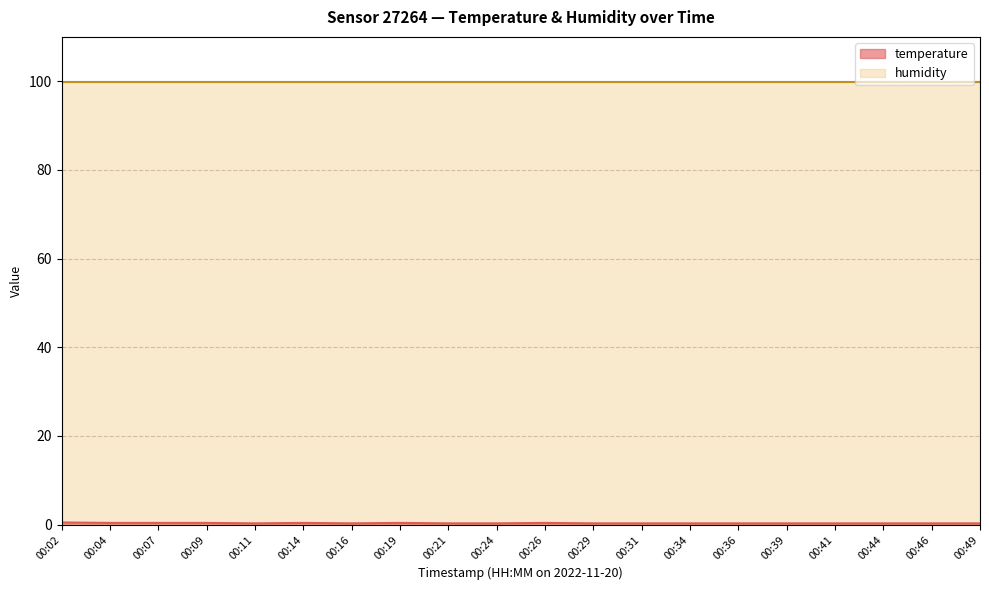

Which series has the largest total across all categories?

humidity